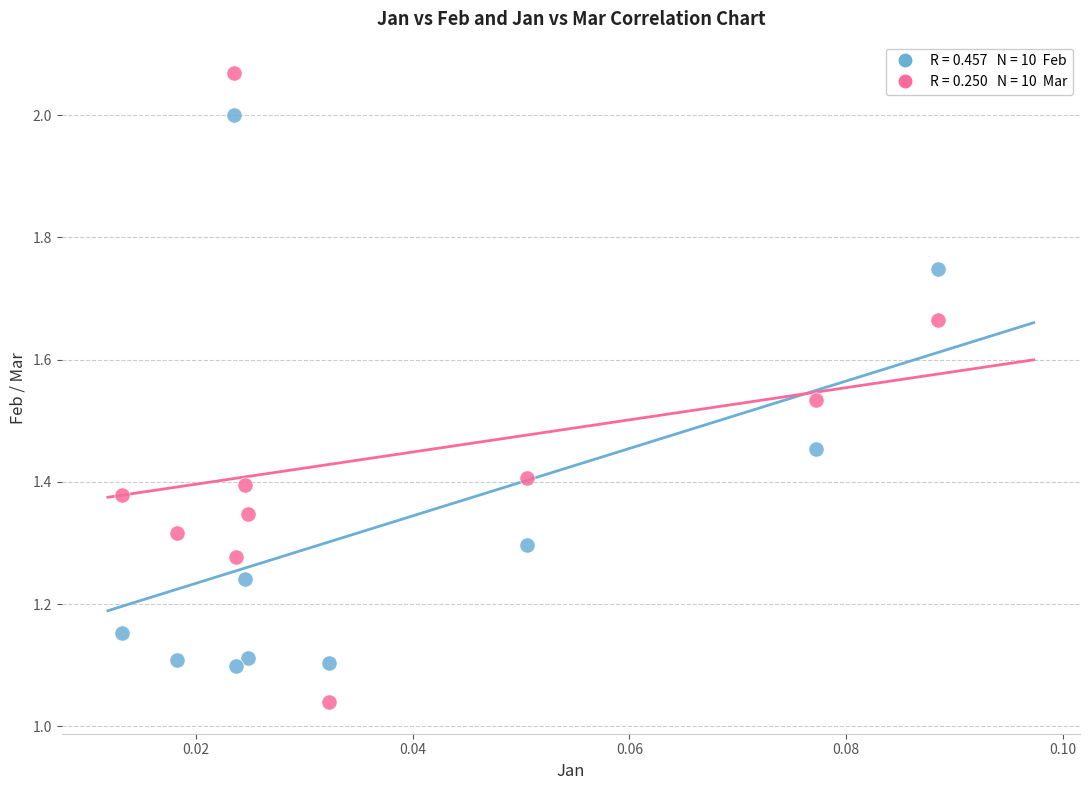

Count the number of points in this scatter plot.

20